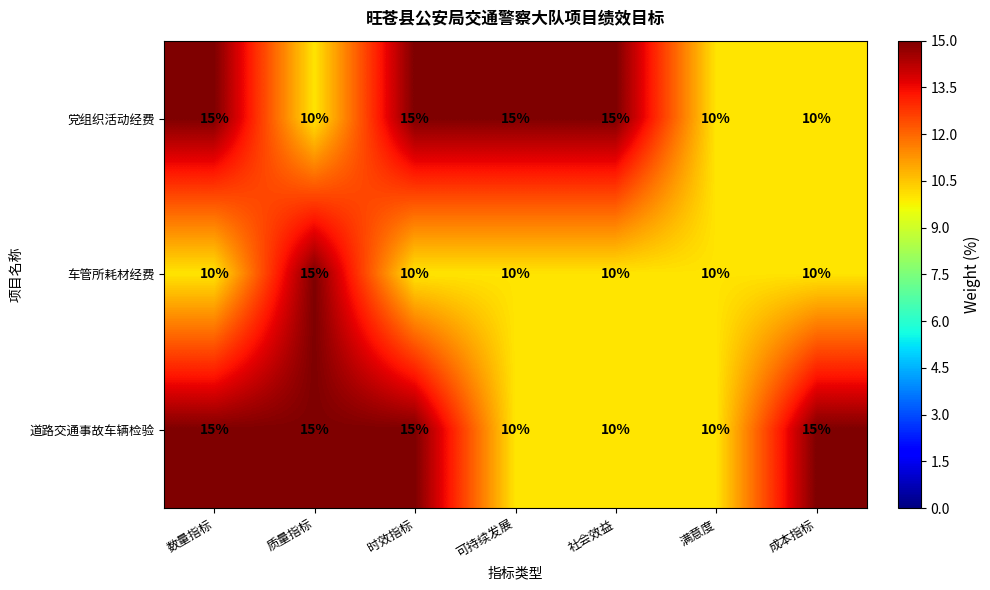

What is the difference between the 车管所耗材经费 values at 满意度 and 质量指标?

5